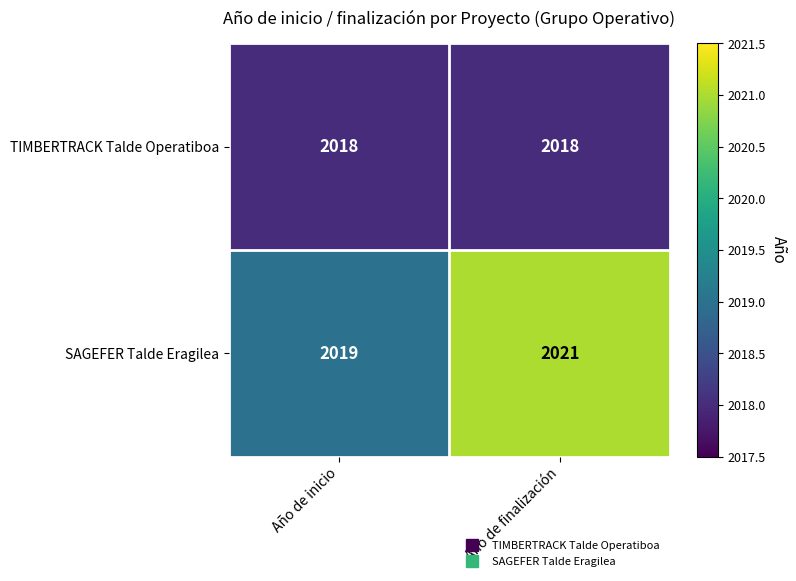

At which category is the sum across all series the highest?

Año de finalización